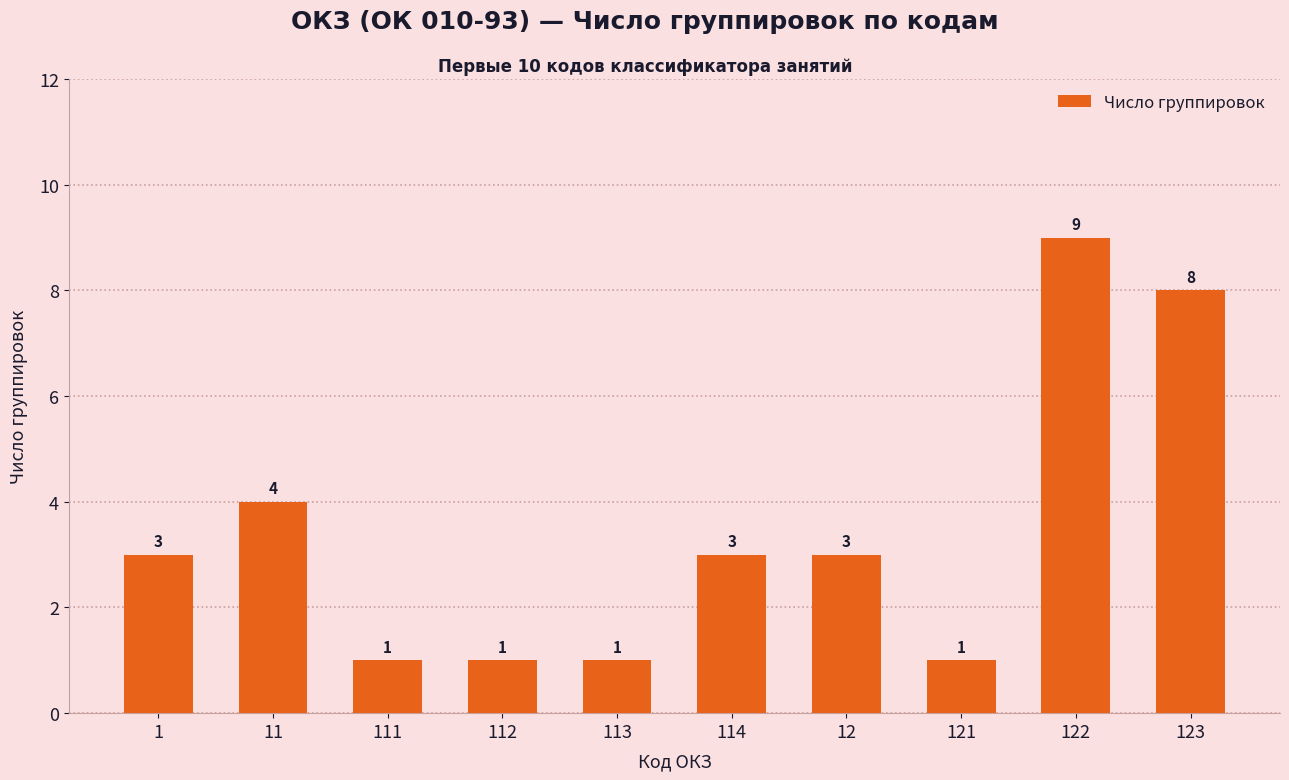

The chart shows a value of 2 at 122. True or false?

False